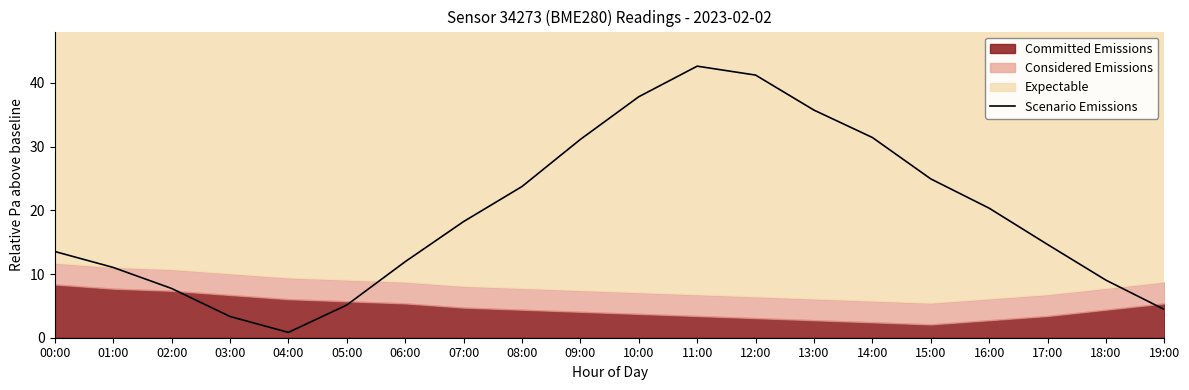

How many interior local peaks (higher than both neighbors) does the data have?

1